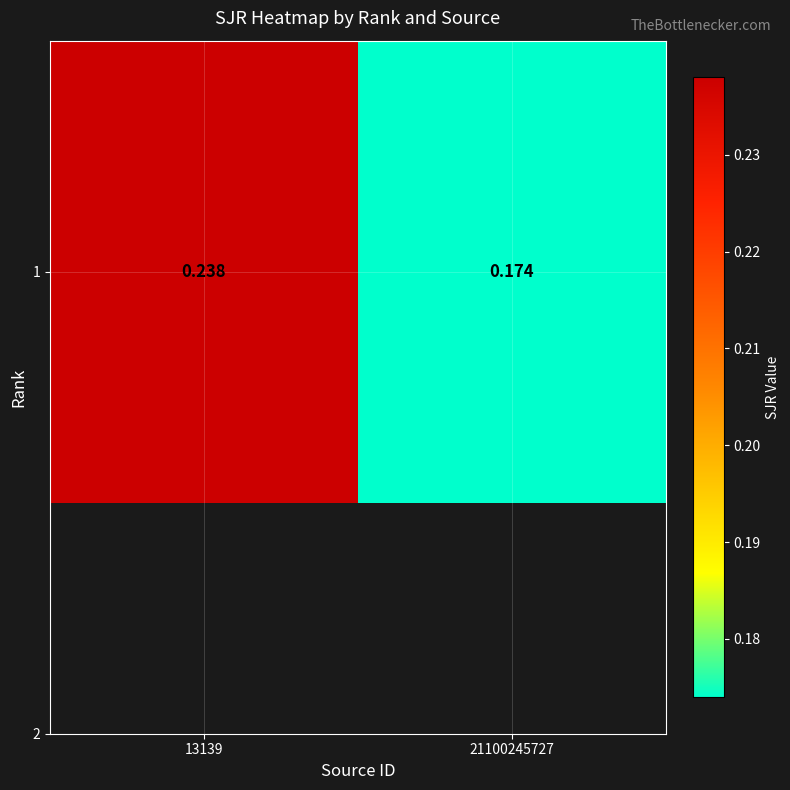

Where is the data nearest to the value 0?

21100245727